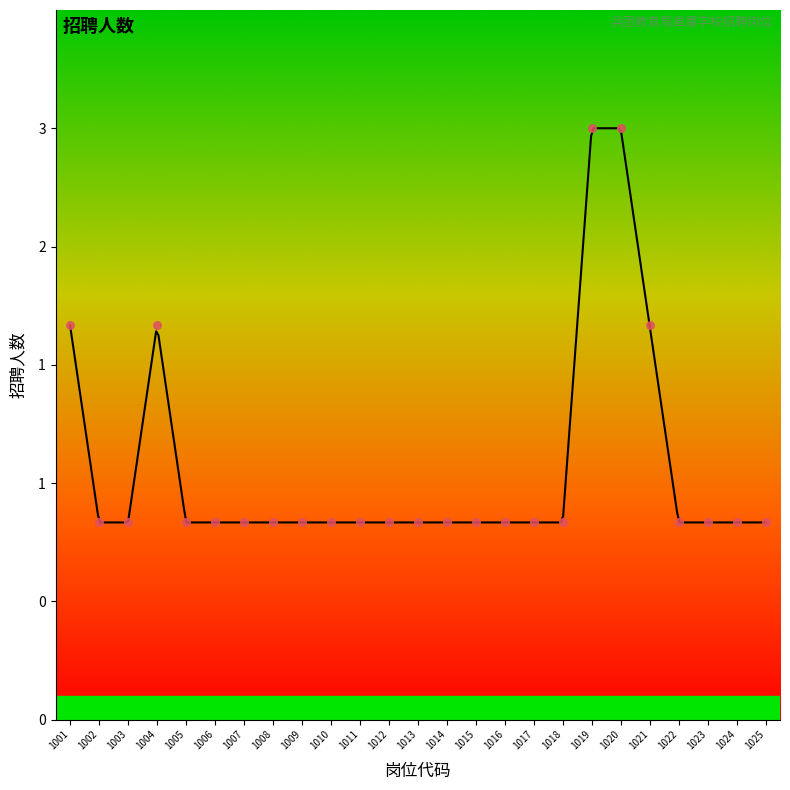

Approximately how many times larger is the value at 1023 compared to 1013?

1.0